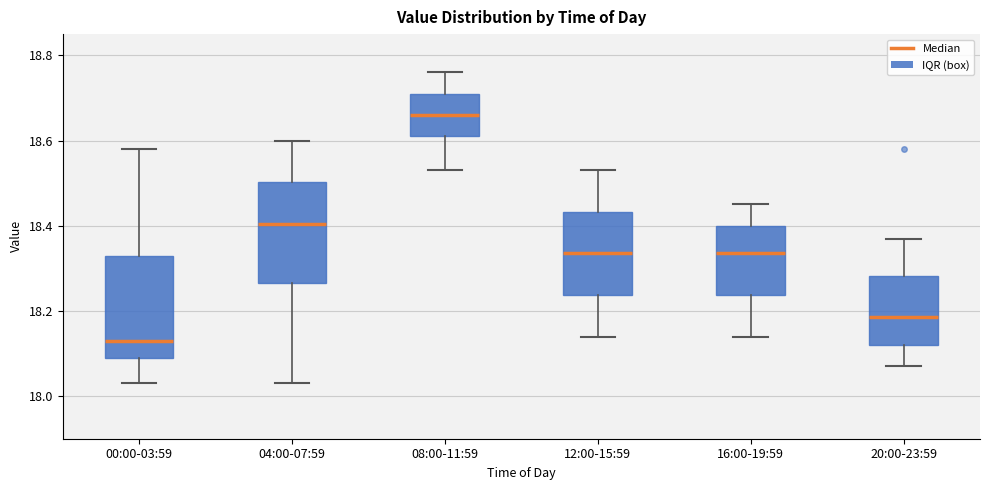

Where is the upper edge of the box for 12:00-15:59 on the y-axis? The values are not printed on the chart, so give them approximately, as read against the axis.

18.44